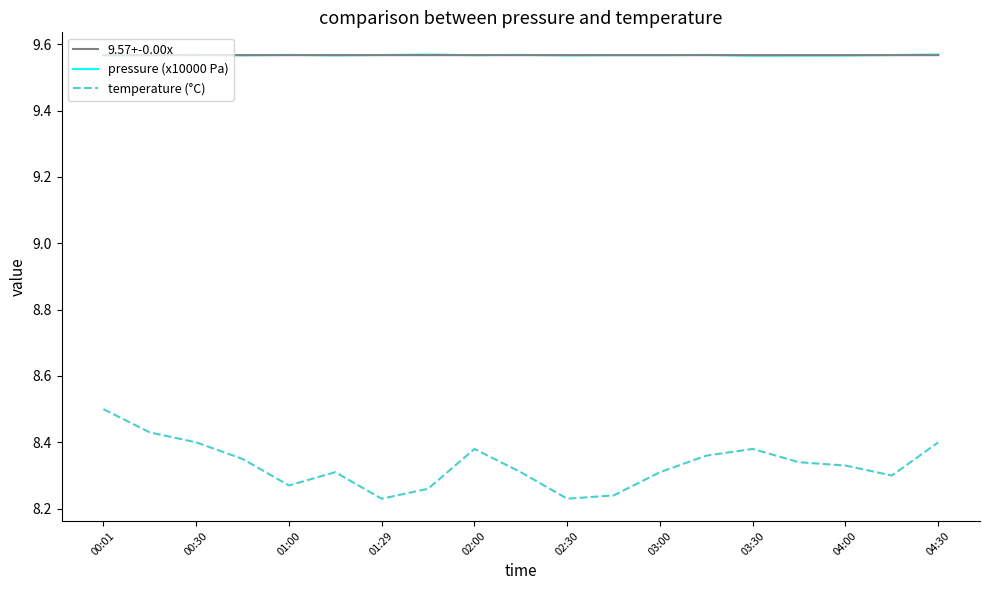

Which series has the widest spread of values?

temperature (°C)